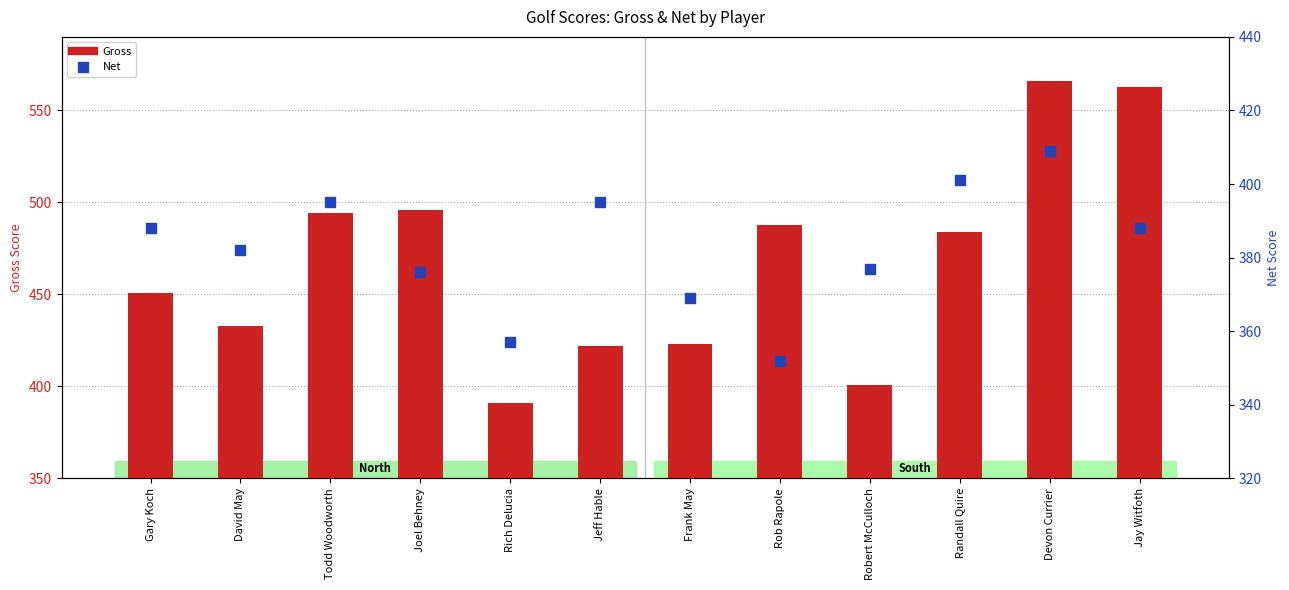

What are all the series names shown in the legend?

Gross, Net